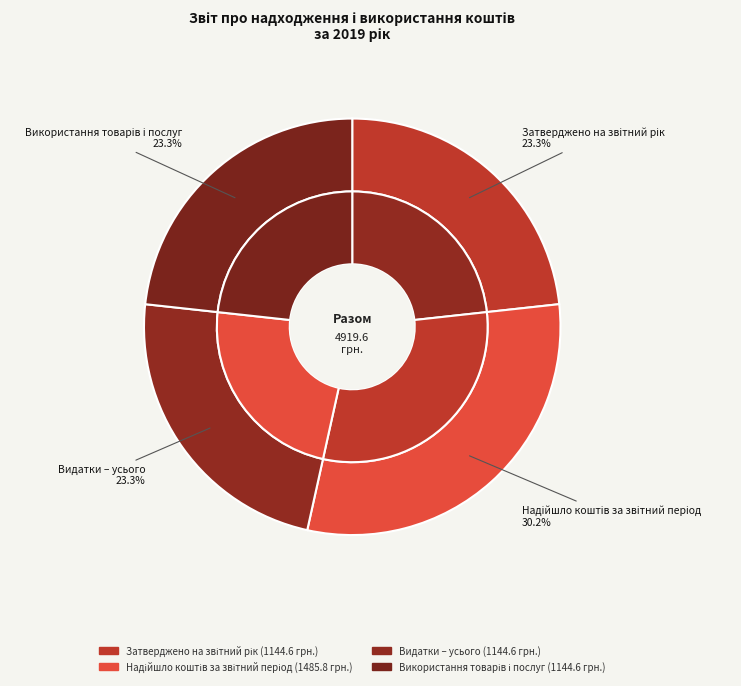

Count the number of slices in the pie.

4